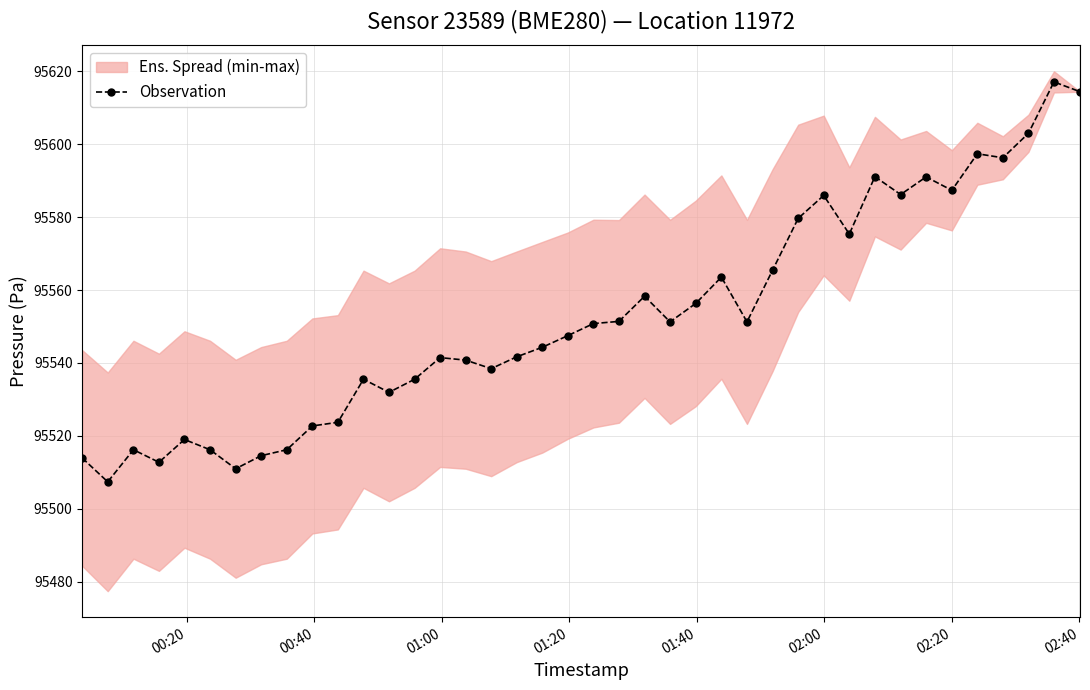

What is the lowest value of the Observation series?

95507.4